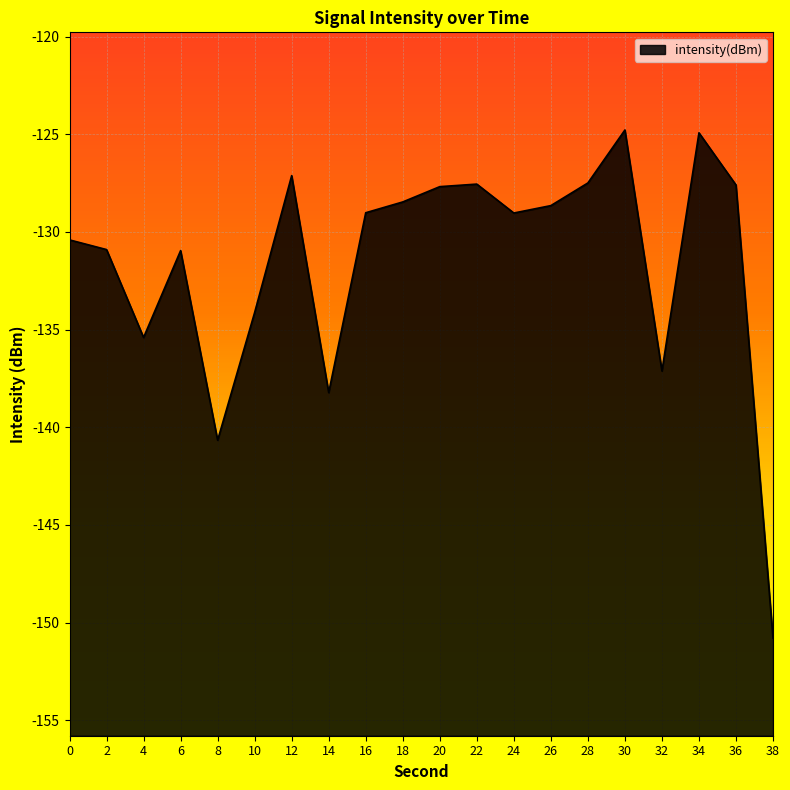

What is the change in value from 18 to 24?

-0.6